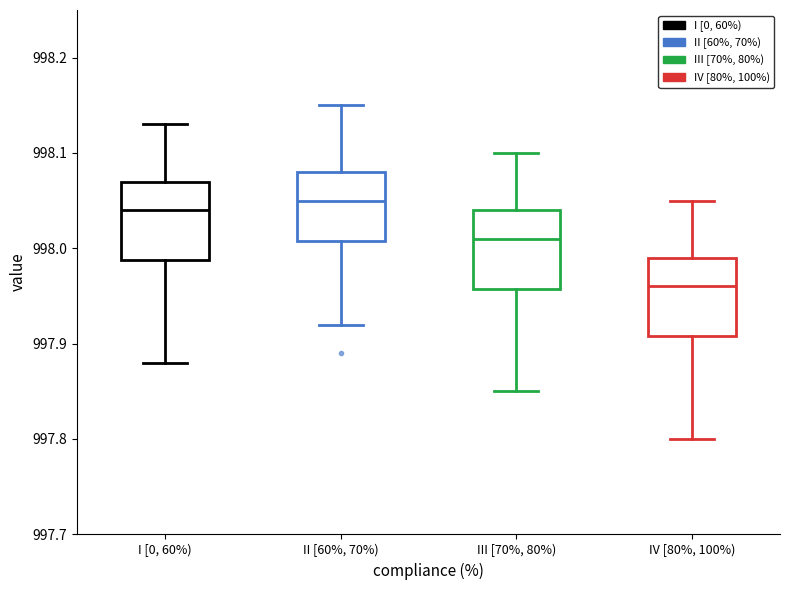

Which box has the lowest median line?

IV [80%, 100%)